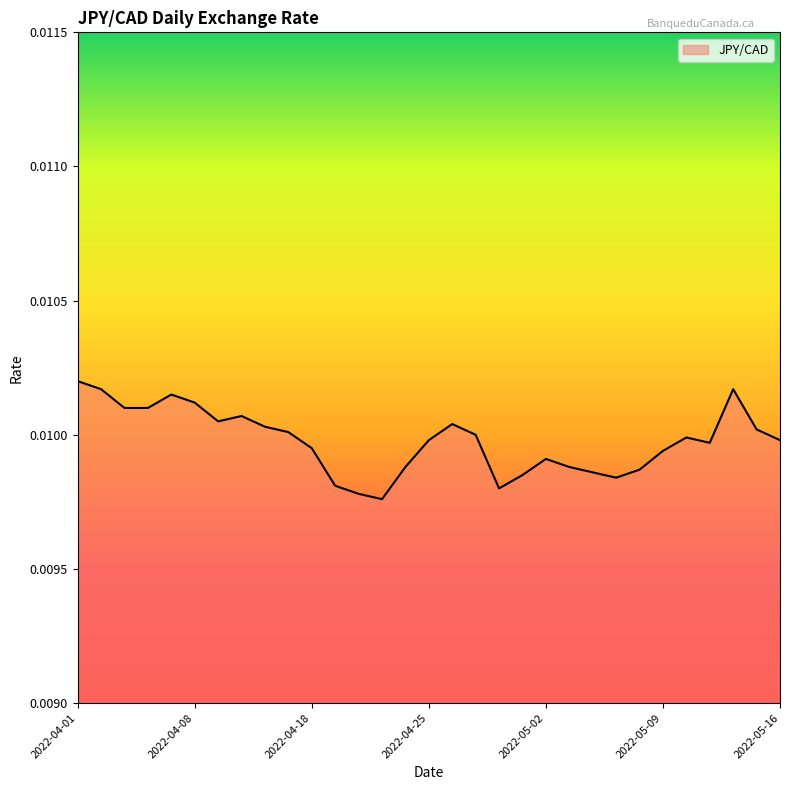

Which label corresponds to the smallest value in the chart?

2022-04-21